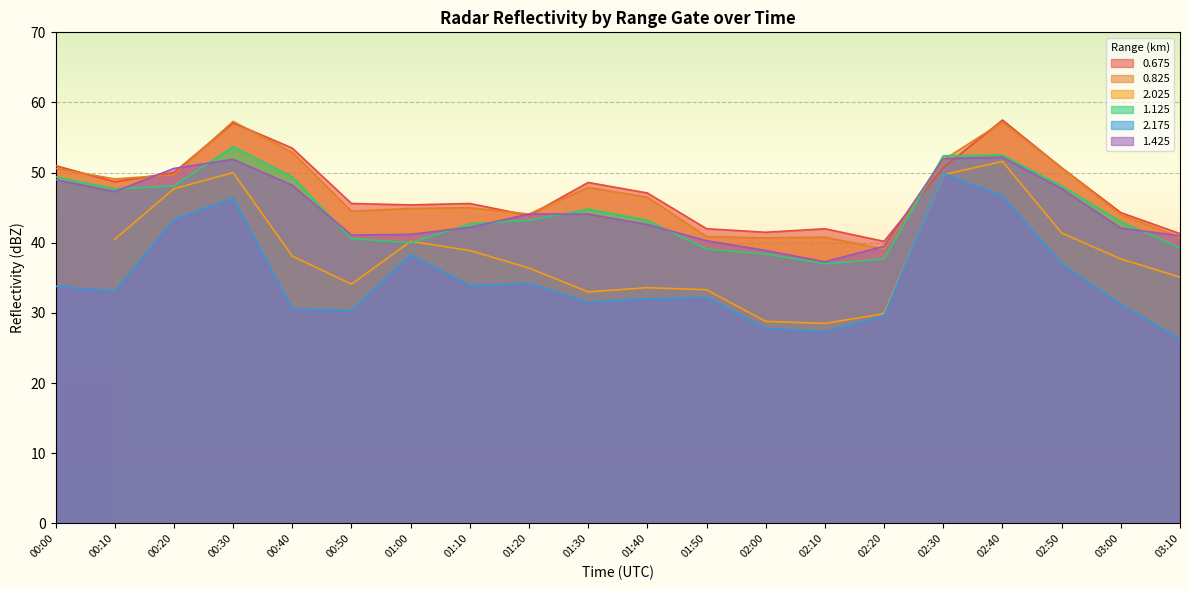

Which series has the widest spread of values?

2.175